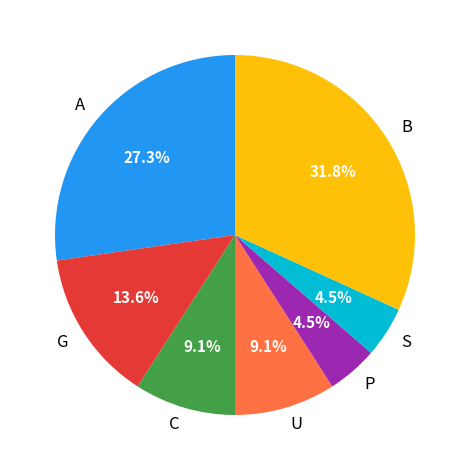

Does any single category account for the majority?

No